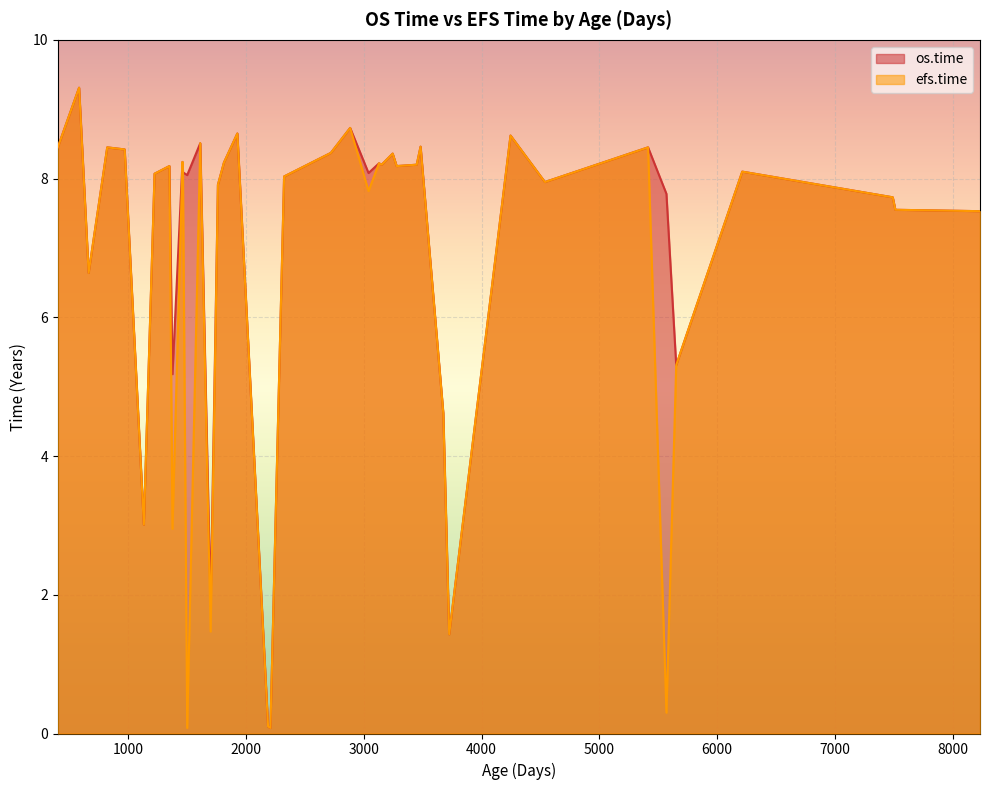

Reading left to right, transcribe all the data shown in this chart.

os.time: 400=8.4	581=9.3	662=6.6	820=8.4	968=8.4	1131=3.0	1222=8.1	1348=8.2	1374=5.2	1459=8.2	1463=8.1	1499=8.1	1610=8.5	1698=1.8	1760=7.9	1811=8.2	1925=8.7	2186=0.1	2206=0.1	2322=8.0	2719=8.4	2883=8.7	3039=8.1	3128=8.2	3151=8.2	3244=8.4	3278=8.2	3448=8.2	3481=8.5	3674=4.6	3724=1.4	4245=8.6	4537=8.0	5413=8.4	5569=7.8	5652=5.3	6213=8.1	7491=7.7	7513=7.5	8232=7.5
efs.time: 400=8.4	581=9.3	662=6.6	820=8.4	968=8.4	1131=3.0	1222=8.1	1348=8.2	1374=3.0	1459=8.2	1463=8.1	1499=0.1	1610=8.5	1698=1.5	1760=7.9	1811=8.2	1925=8.7	2186=0.1	2206=0.1	2322=8.0	2719=8.4	2883=8.7	3039=7.8	3128=8.2	3151=8.2	3244=8.4	3278=8.2	3448=8.2	3481=8.5	3674=4.6	3724=1.4	4245=8.6	4537=8.0	5413=8.4	5569=0.3	5652=5.3	6213=8.1	7491=7.7	7513=7.5	8232=7.5